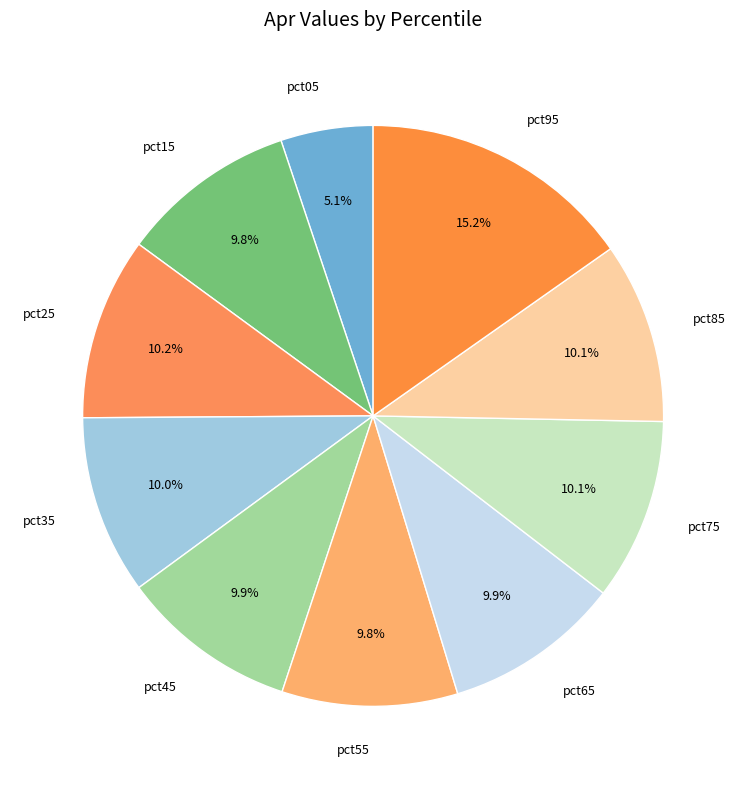

The pct15 slice represents 10% of the pie. True or false?

True